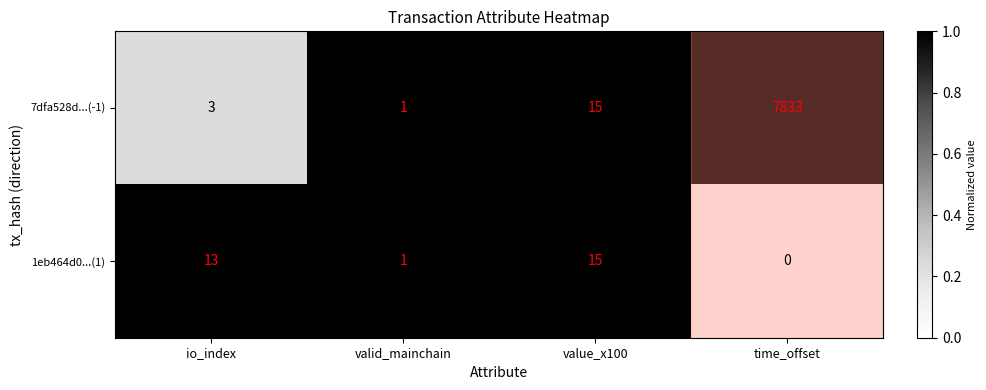

What is the sum of all 7dfa528d...(-1) values?

7852